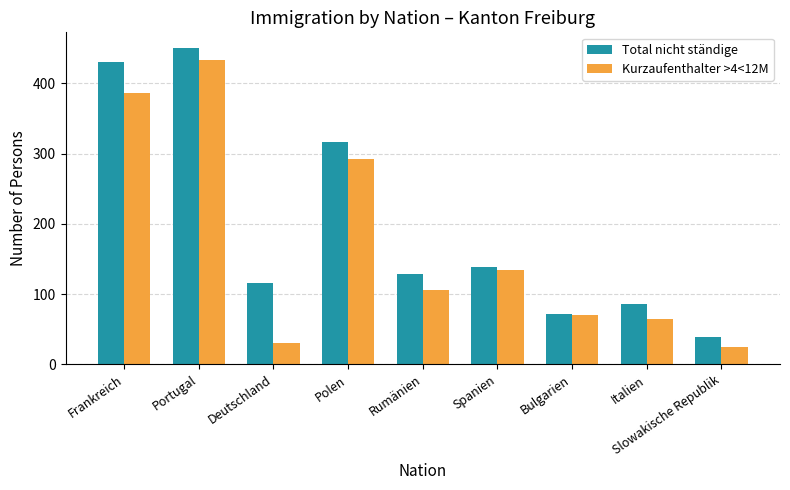

At Slowakische Republik, list the series in order from largest to smallest.

Total nicht ständige, Kurzaufenthalter >4<12M